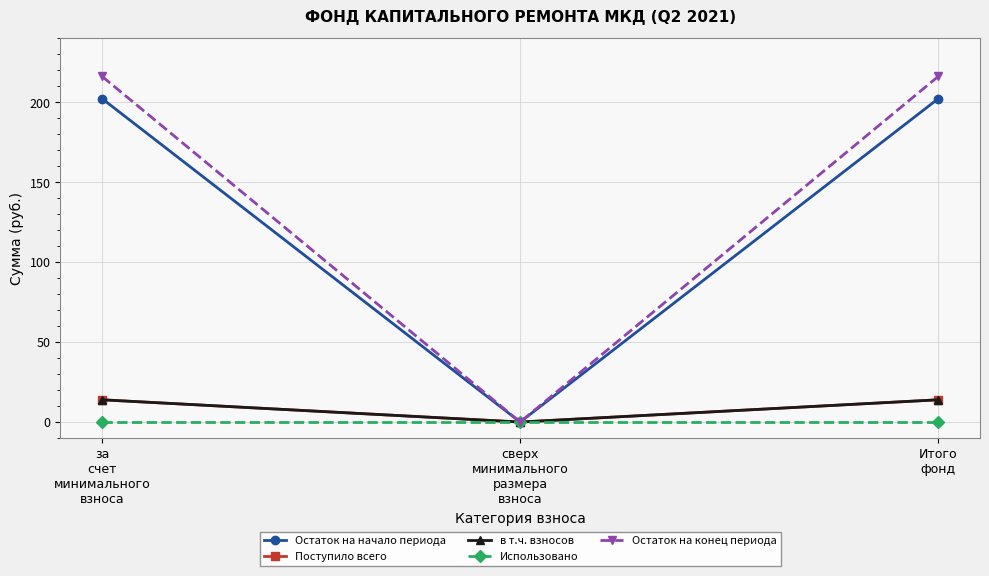

Reading left to right, transcribe all the data shown in this chart.

Остаток на начало периода: 202.3	0.0	202.3
Поступило всего: 13.9	0.0	13.9
в т.ч. взносов: 13.9	0.0	13.9
Использовано: 0.0	0.0	0.0
Остаток на конец периода: 216.2	0.0	216.2